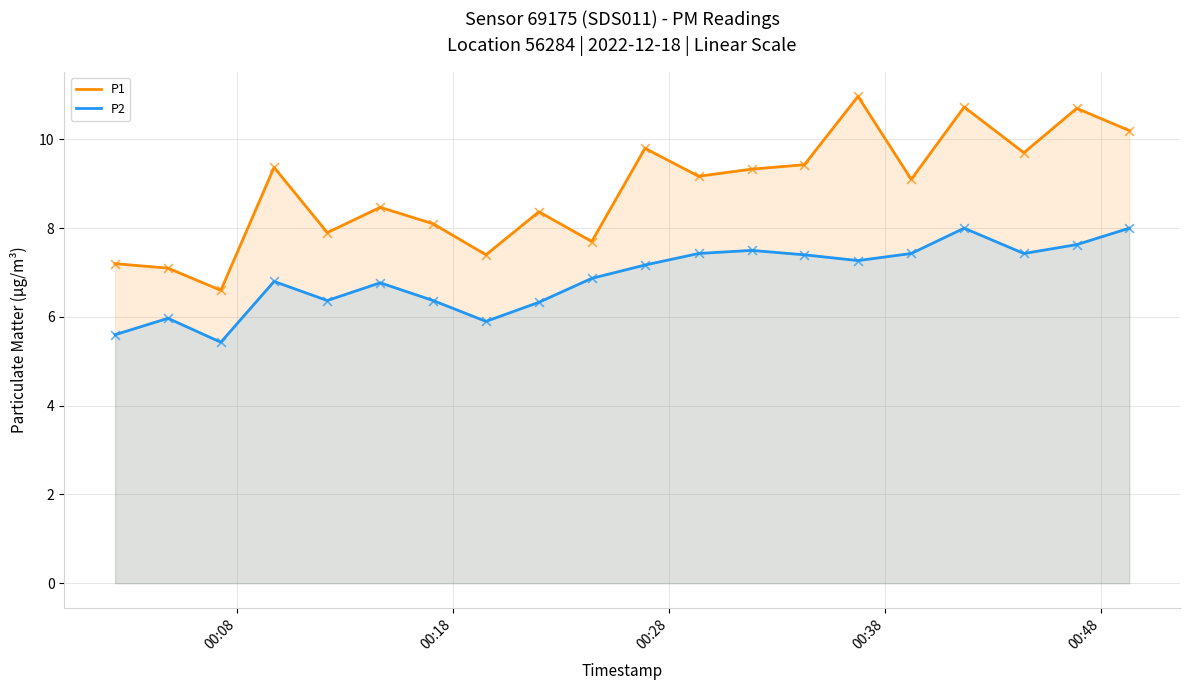

Which series reaches the maximum Y coordinate?

P1